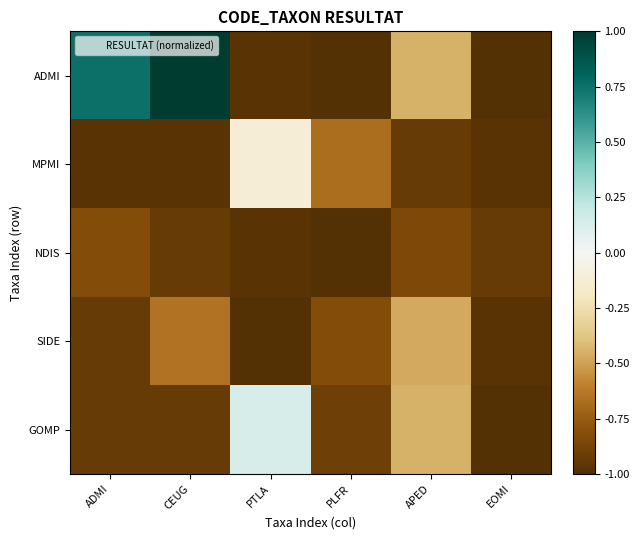

Between CEUG and APED, which series saw the biggest shift?

ADMI